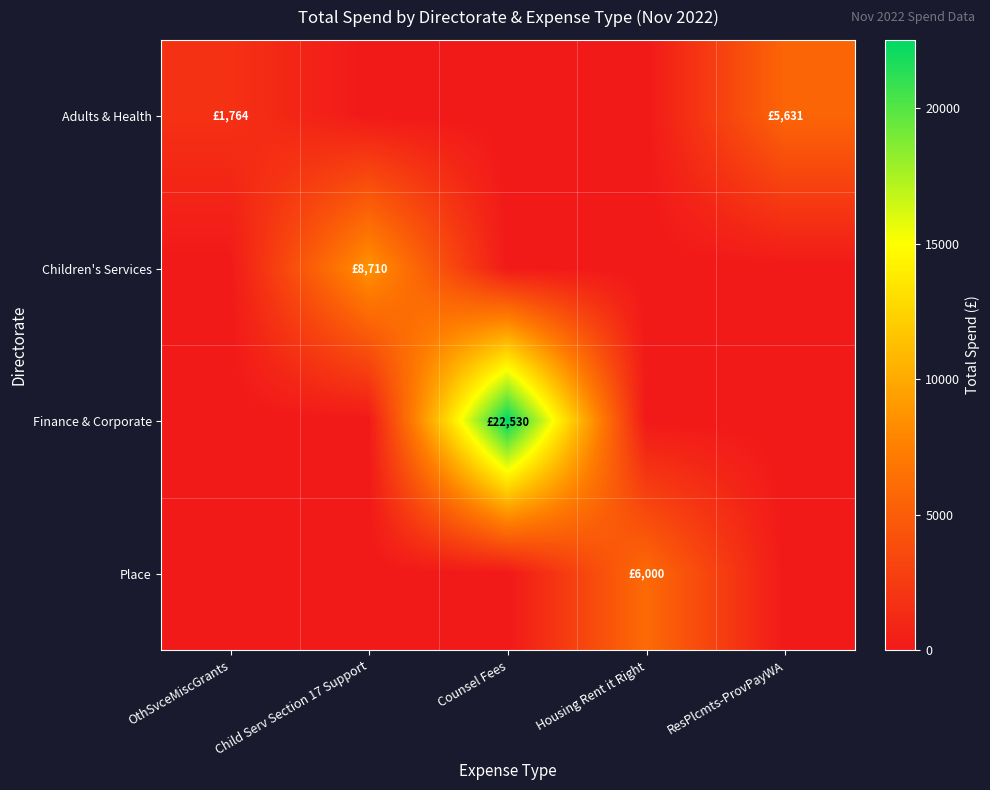

Reading left to right, transcribe all the data shown in this chart.

Adults & Health: OthSvceMiscGrants=1764.0	Child Serv Section 17 Support=0.0	Counsel Fees=0.0	Housing Rent it Right=0.0	ResPlcmts-ProvPayWA=5631.3
Children's Services: OthSvceMiscGrants=0.0	Child Serv Section 17 Support=8710.0	Counsel Fees=0.0	Housing Rent it Right=0.0	ResPlcmts-ProvPayWA=0.0
Finance & Corporate: OthSvceMiscGrants=0.0	Child Serv Section 17 Support=0.0	Counsel Fees=22530.0	Housing Rent it Right=0.0	ResPlcmts-ProvPayWA=0.0
Place: OthSvceMiscGrants=0.0	Child Serv Section 17 Support=0.0	Counsel Fees=0.0	Housing Rent it Right=6000.0	ResPlcmts-ProvPayWA=0.0